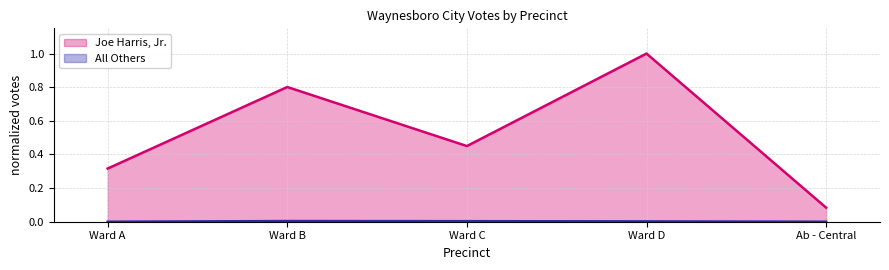

True or false: Joe Harris, Jr. has a value of 1.0 at Ward D.

True